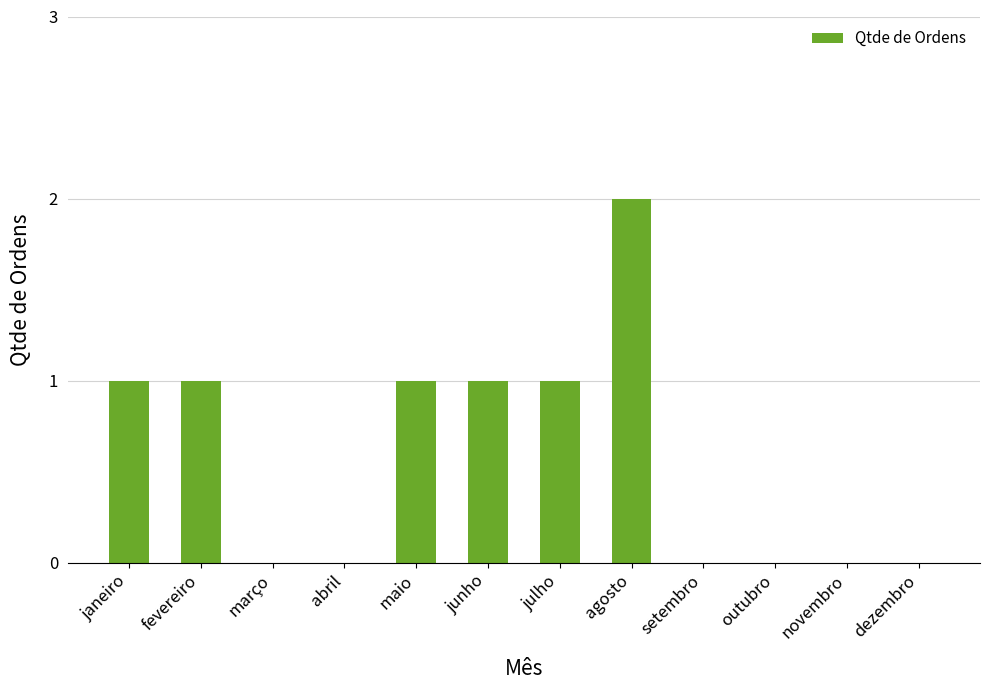

Which label corresponds to the largest value in the chart?

agosto